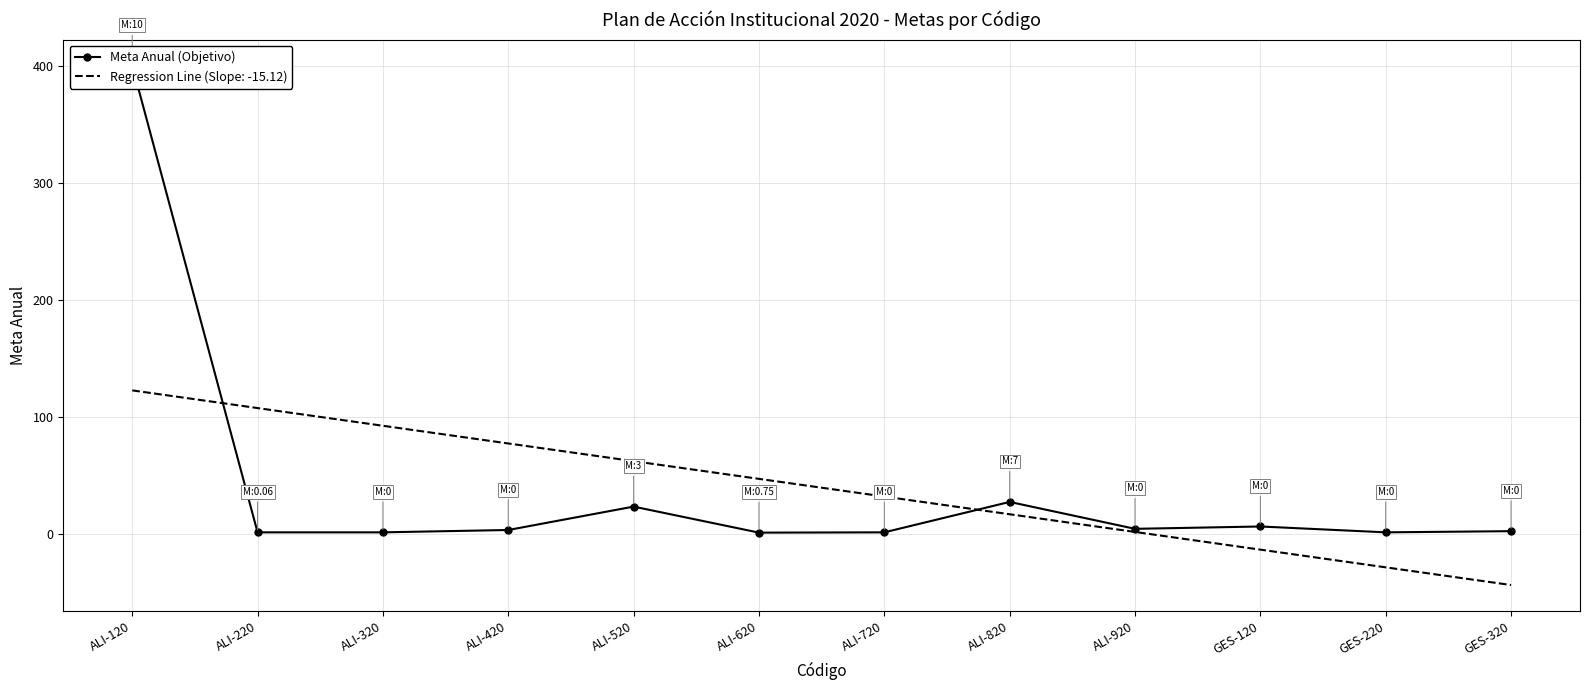

Reading right to left, list all the values displayed in this chart.

2.0	1.0	6.0	4.0	27.0	1.0	0.8	23.0	3.0	1.0	1.0	400.0